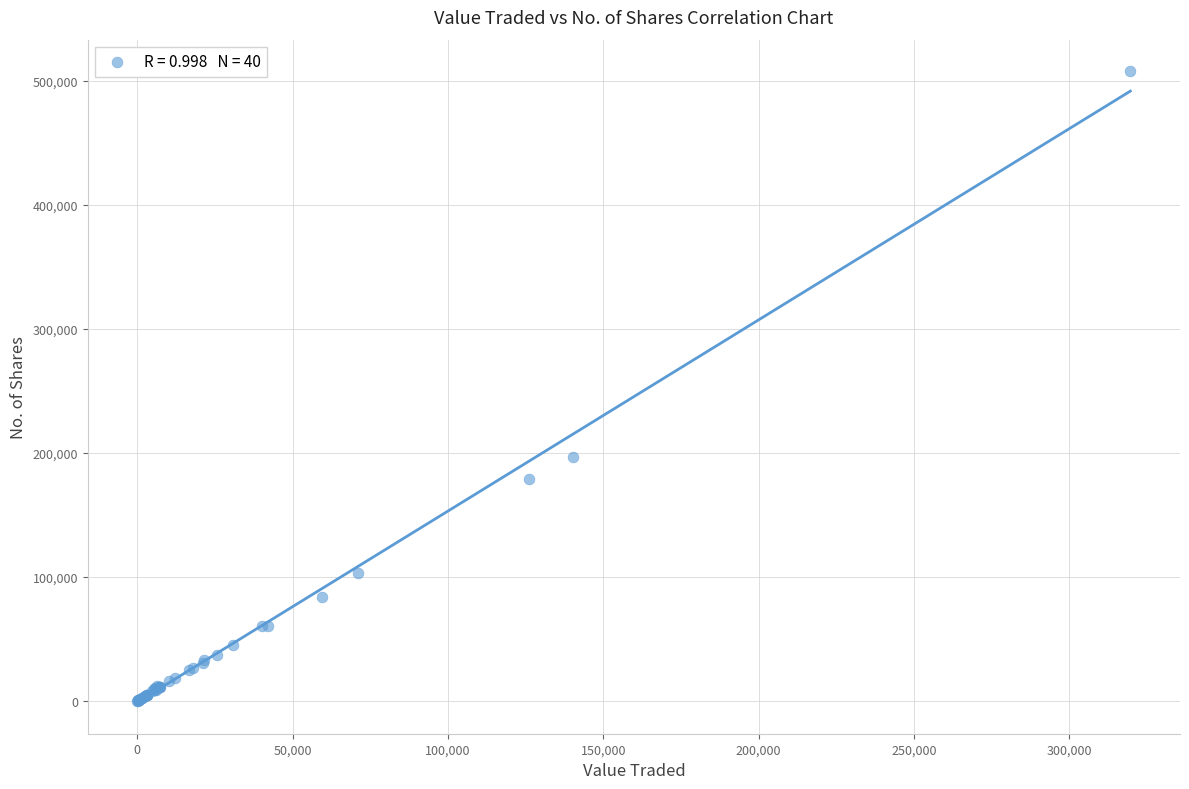

What Y value in the scatter plot is closest to 253990?

197088